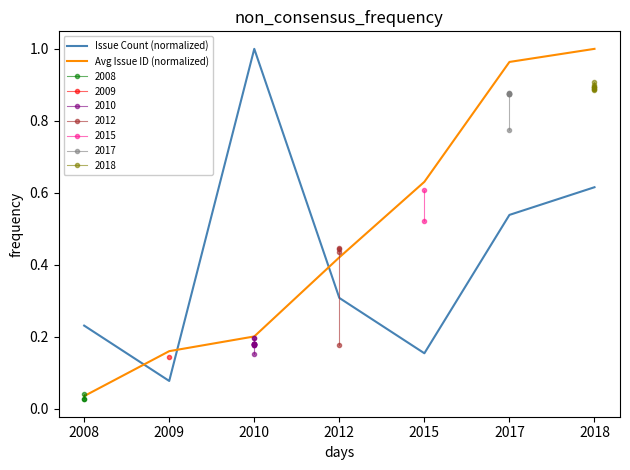

What is the difference between the Issue Count (normalized) values at 2012 and 2015?

0.2